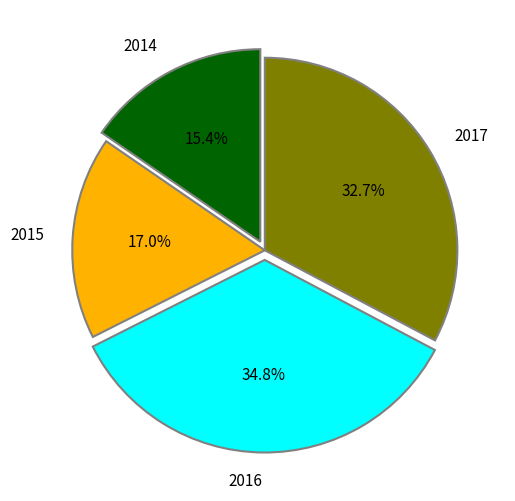

Combined, do 2015 and 2016 account for over 50%?

Yes